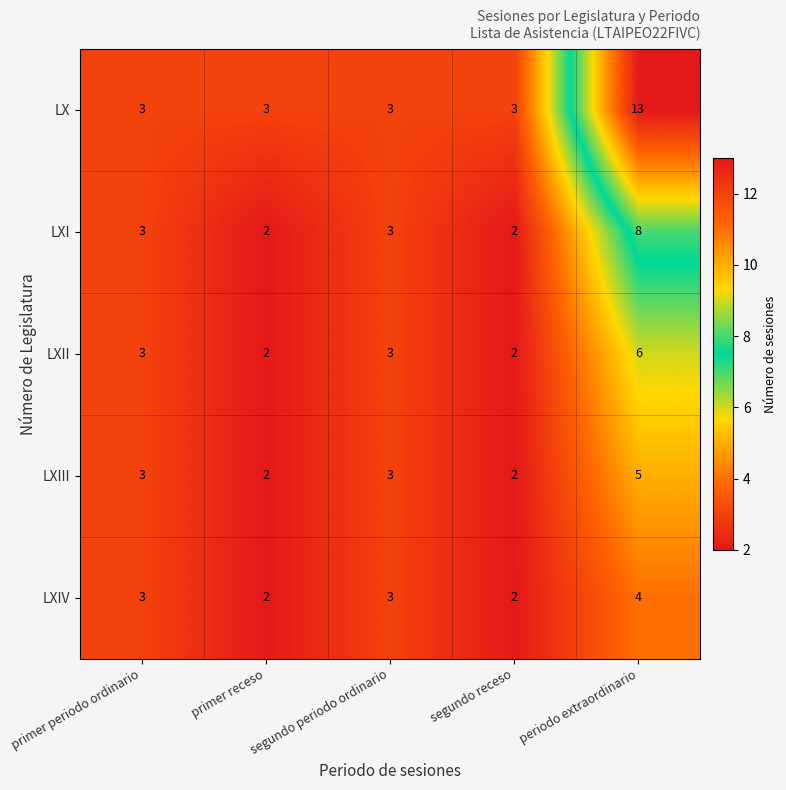

What is the sum of the LXIII values at segundo receso and segundo periodo ordinario?

5